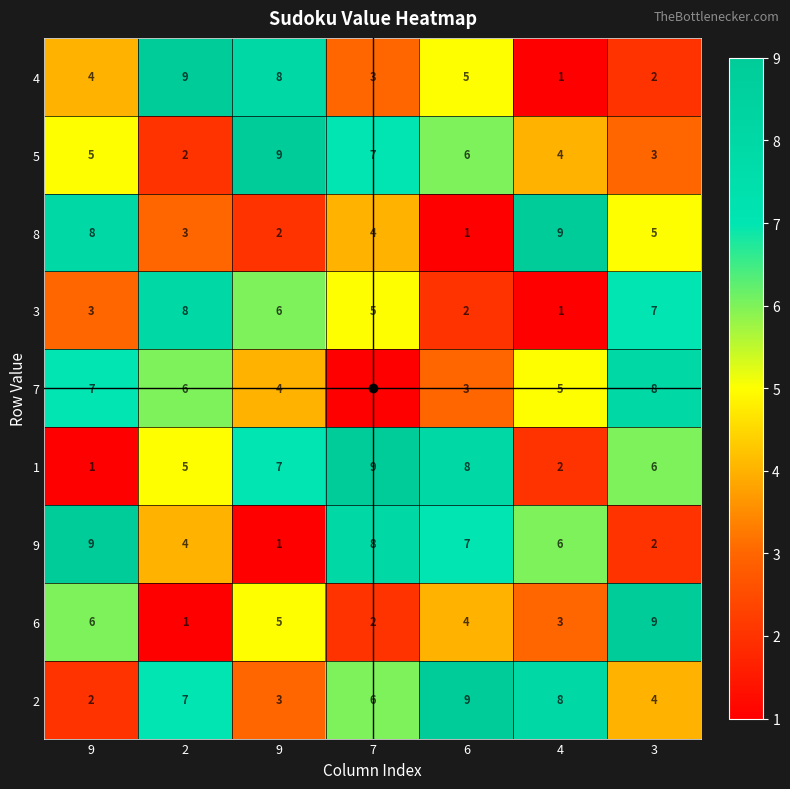

At which category does the chart reach its peak across all series?

2